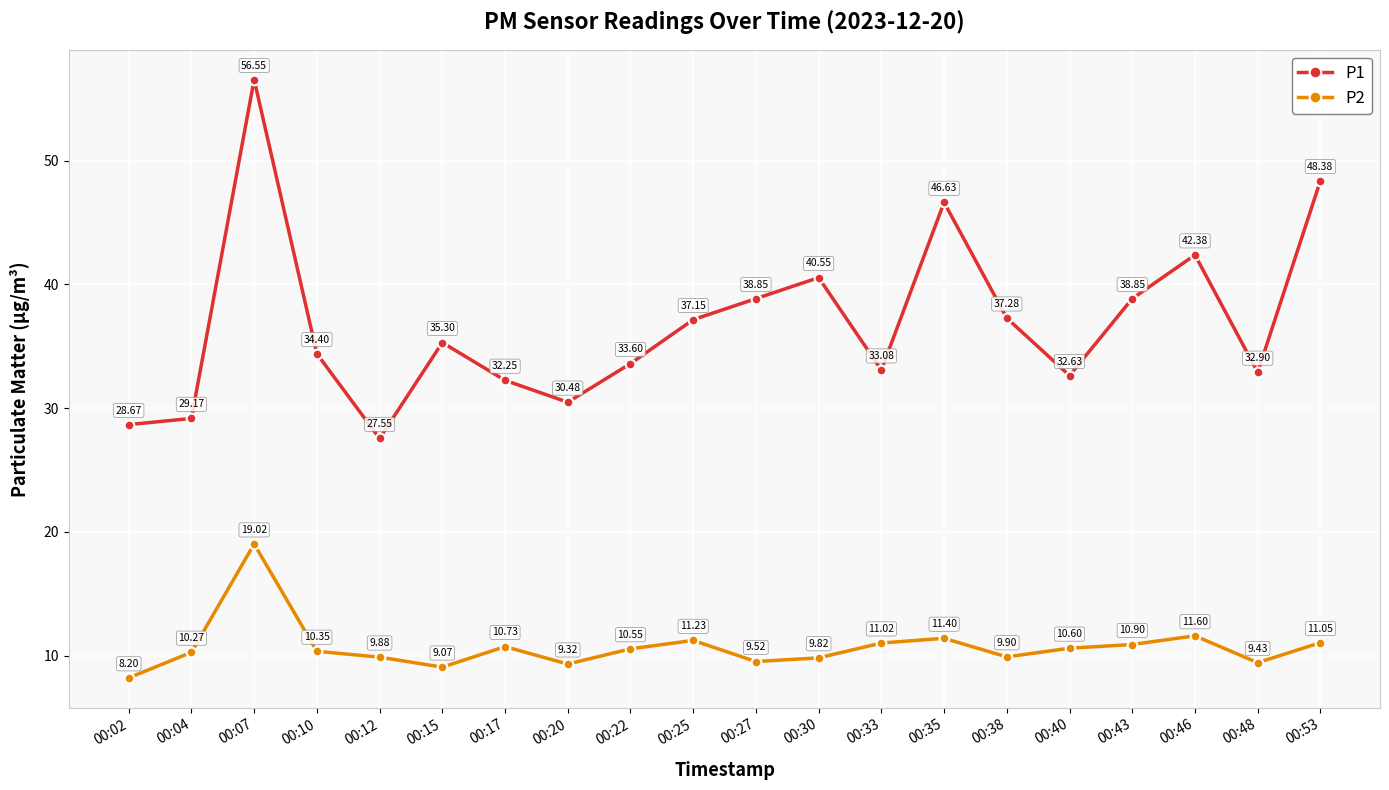

What is the average value of the P2 series?

10.7